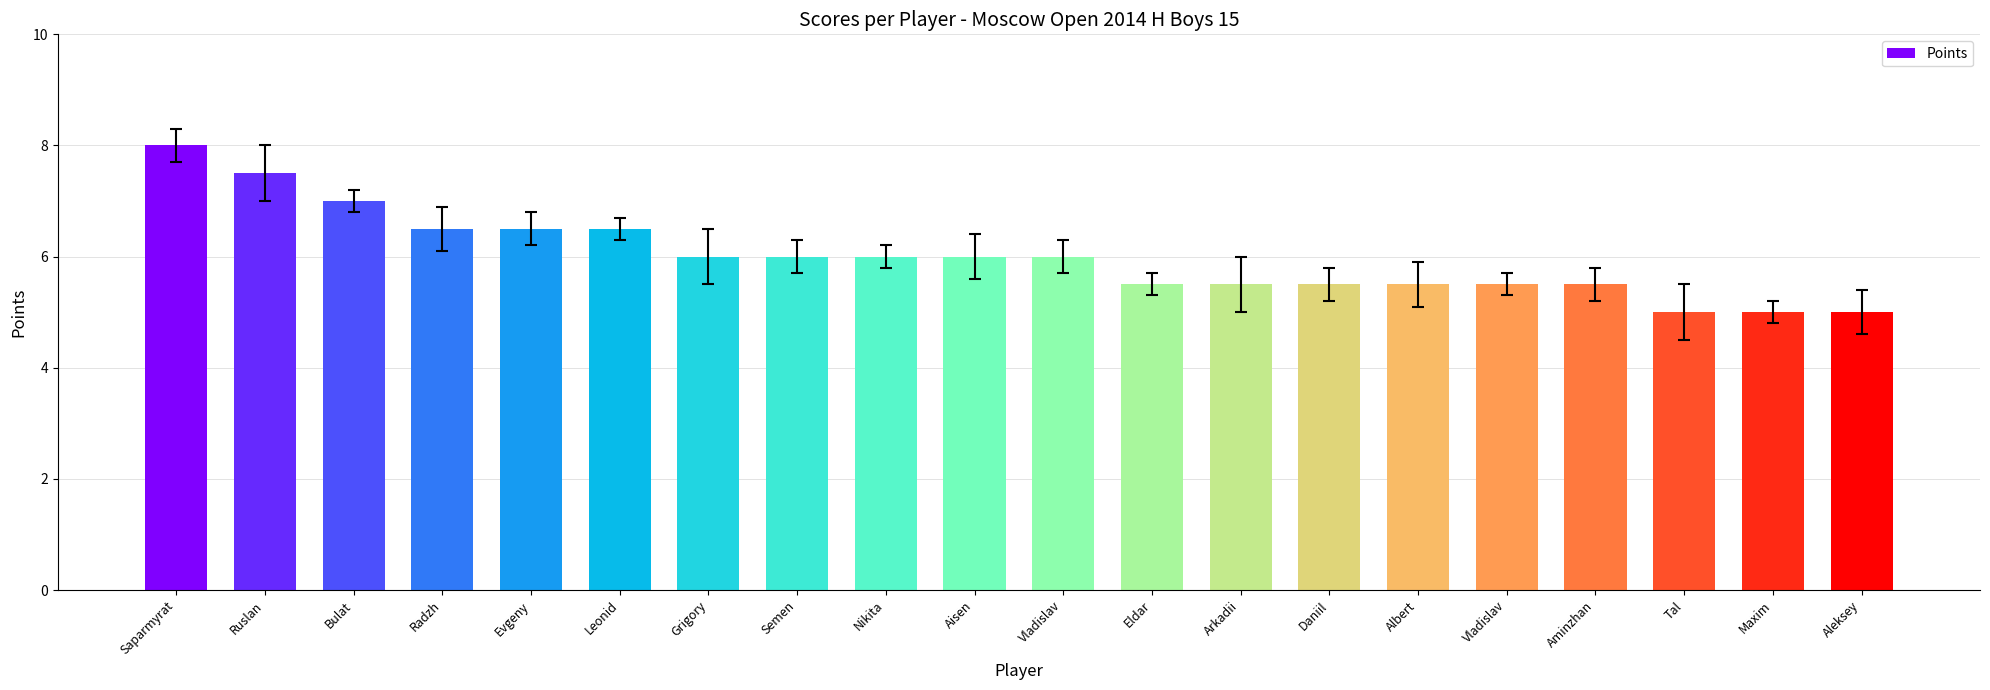

What is the maximum value shown in the chart?

8.0